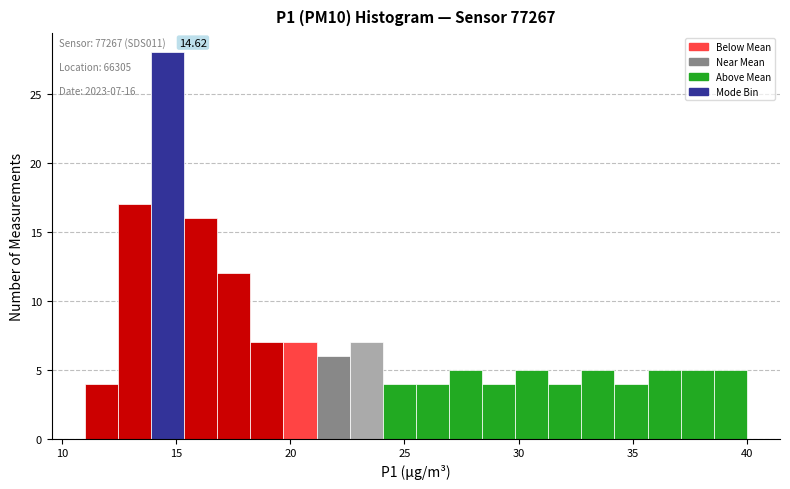

Read against the x-axis, roughly where is the centre of the tallest bar?

14.5